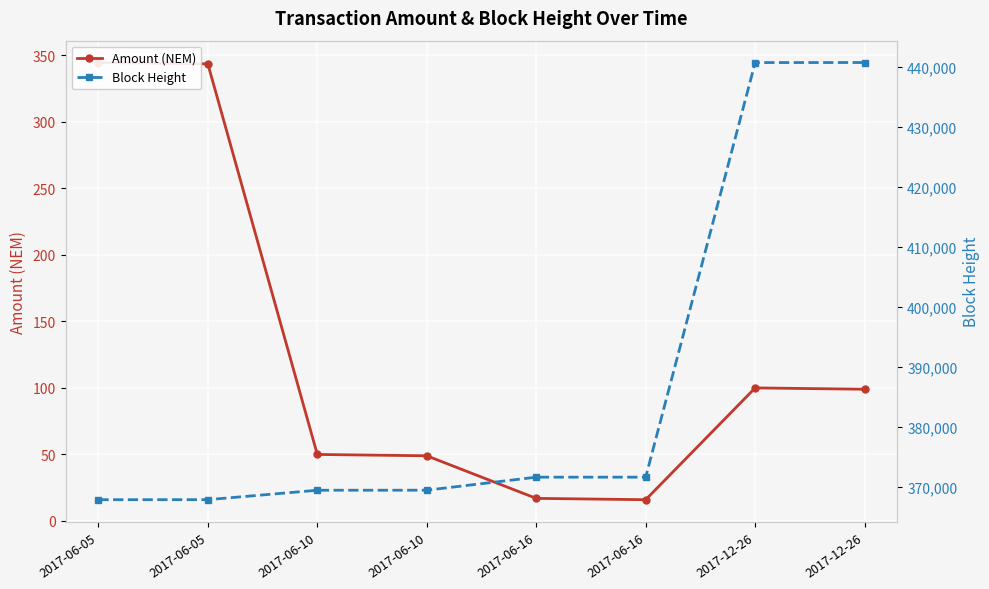

True or false: Block Height has more than 1 interior local peaks.

False